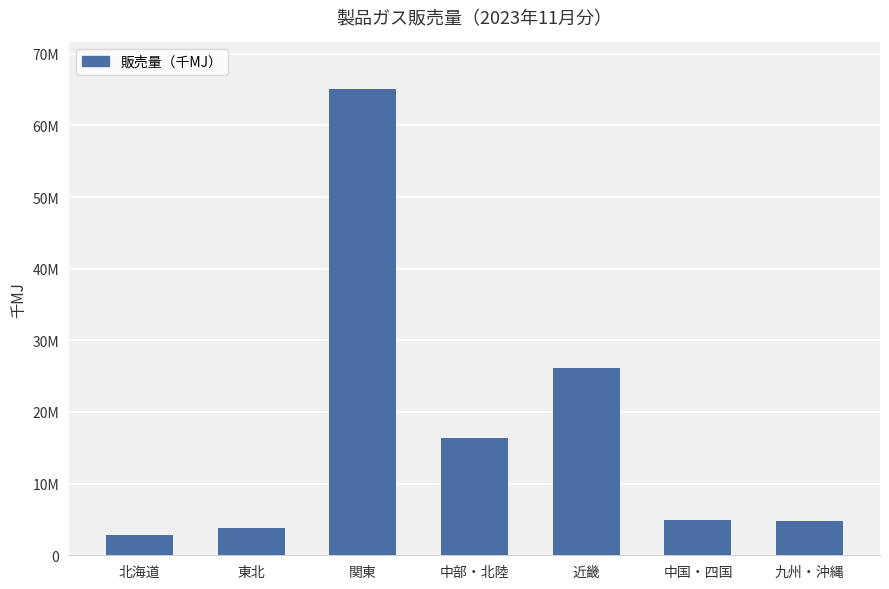

Are the bars horizontal?

No